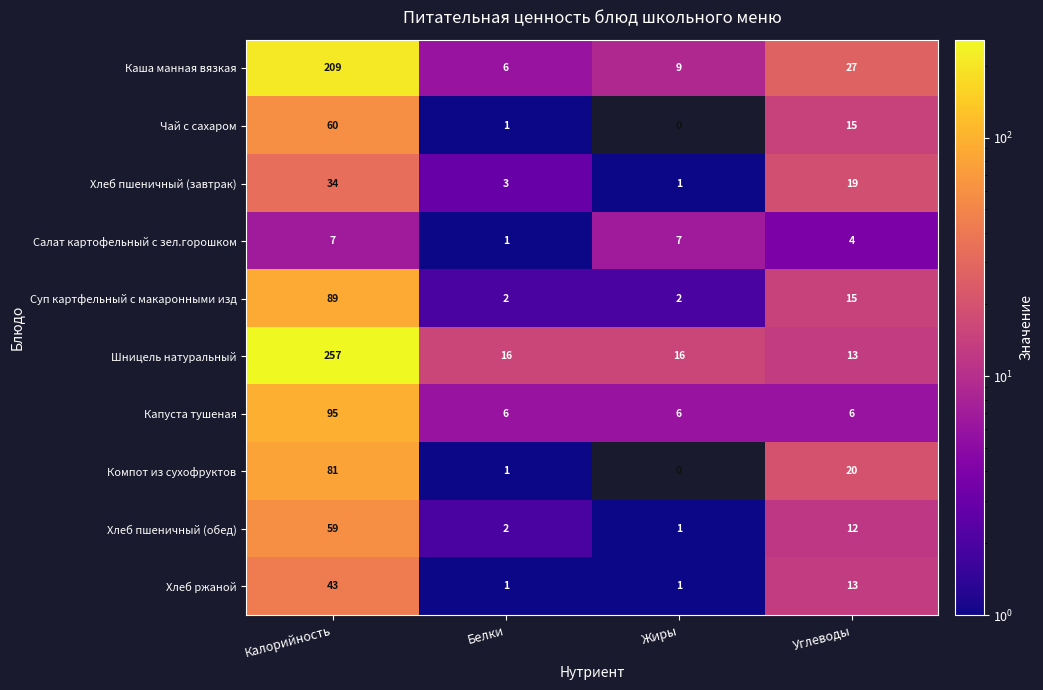

What is the difference between the highest and lowest values at Жиры?

16